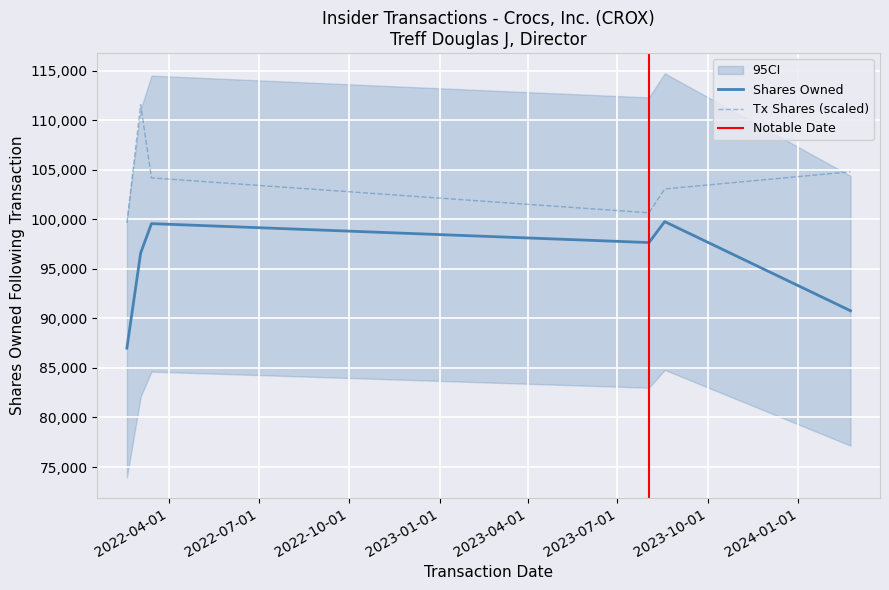

What is the difference between the transactionPricePerShare values at 2023-08-02 and 2024-02-23?

14.1